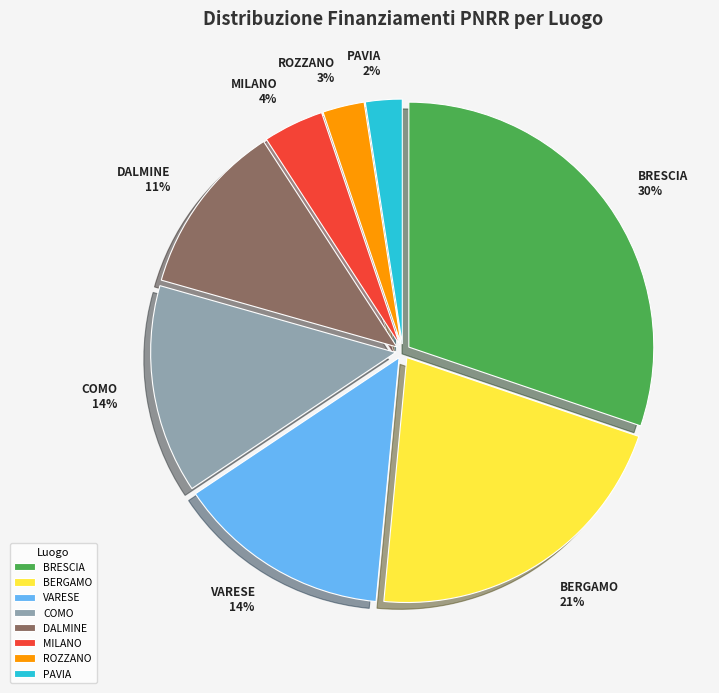

Combined, do DALMINE and VARESE account for over 50%?

No